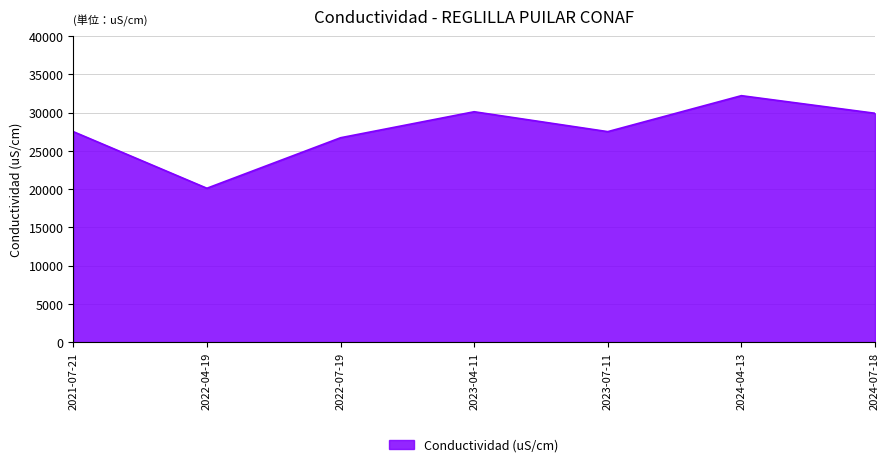

What is the ratio of the value at 2024-07-18 to the value at 2023-07-11?

1.1